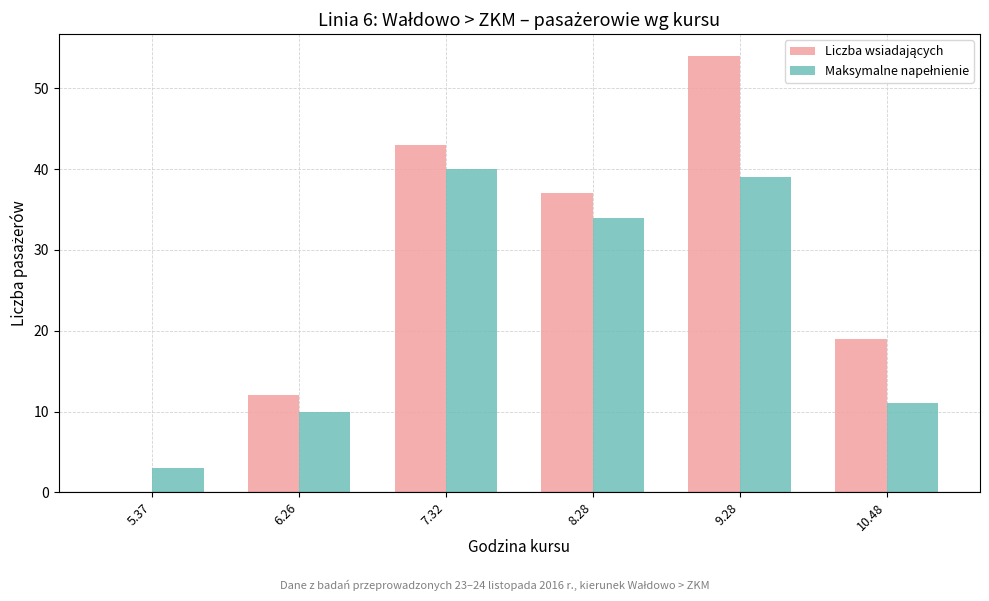

What is the greatest value displayed?

54